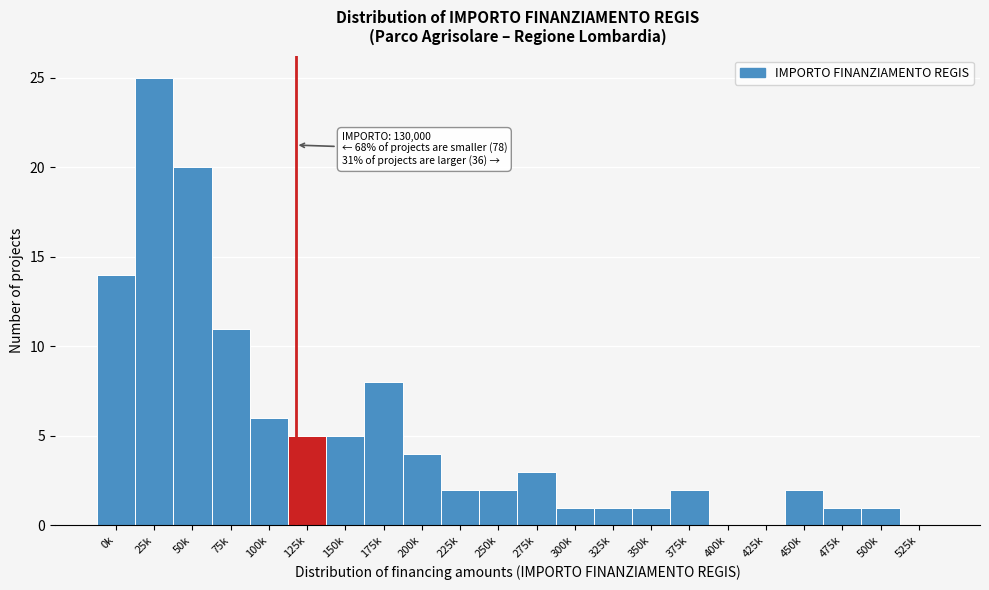

Reading left to right, what are all the values shown in this chart?

0k=14	25k=25	50k=20	75k=11	100k=6	125k=5	150k=5	175k=8	200k=4	225k=2	250k=2	275k=3	300k=1	325k=1	350k=1	375k=2	400k=0	425k=0	450k=2	475k=1	500k=1	525k=0